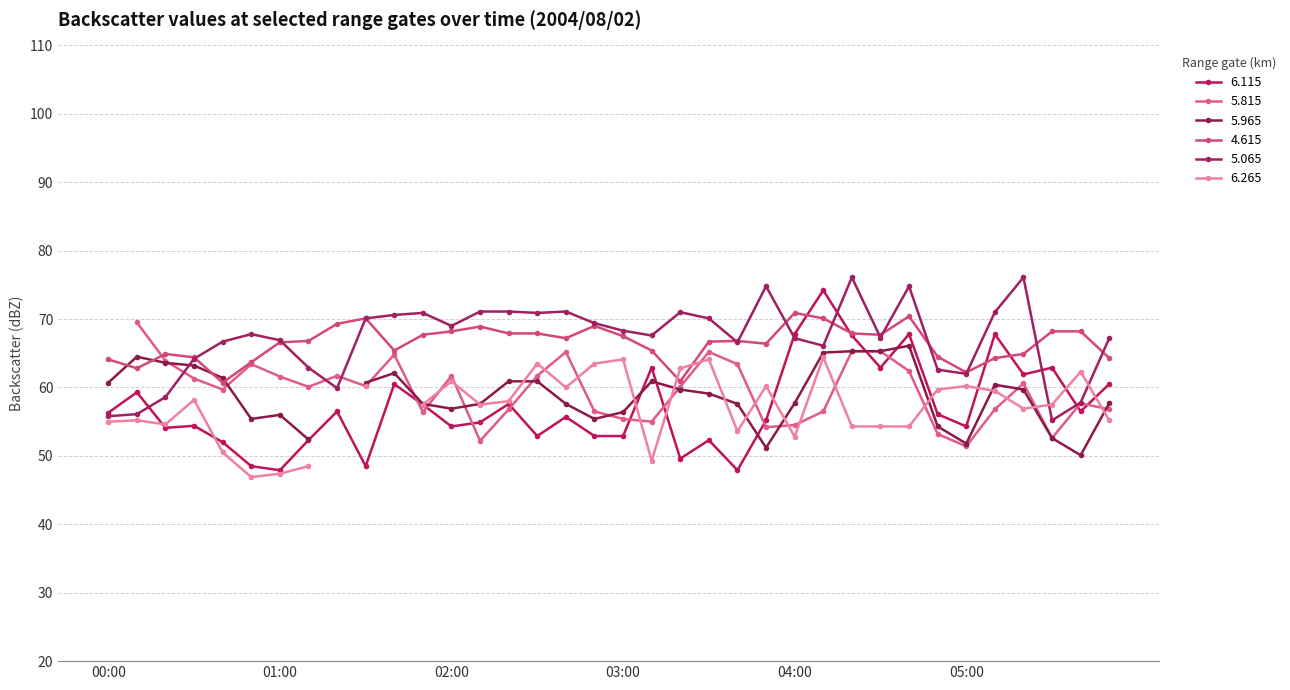

What is the greatest value displayed?

76.1